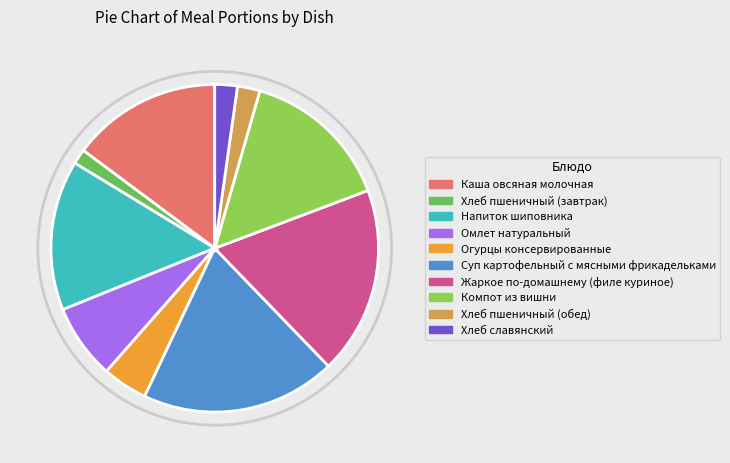

Combined, do Жаркое по-домашнему (филе куриное) and Напиток шиповника account for over 50%?

No